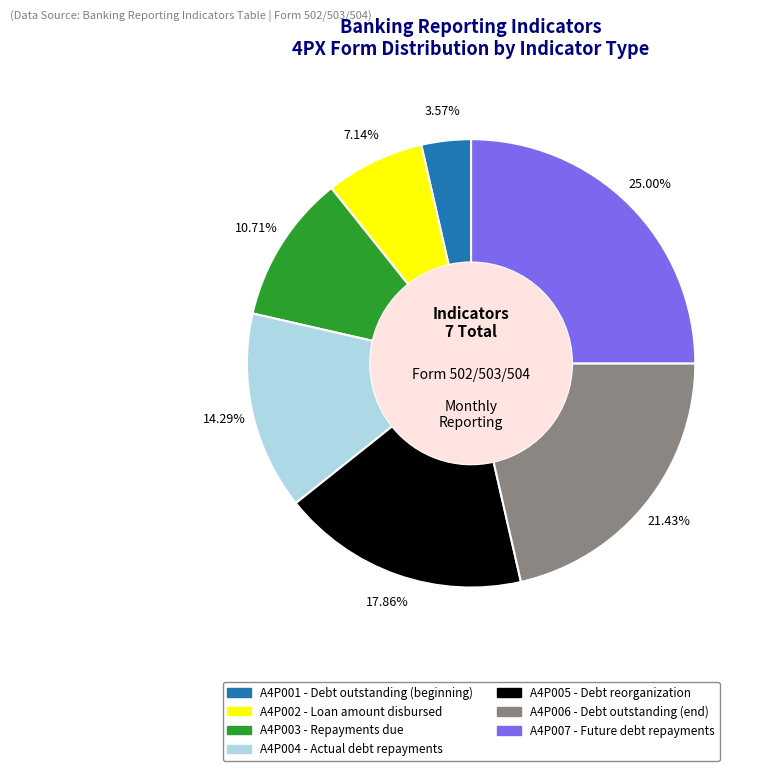

How many segments does this pie chart have?

7